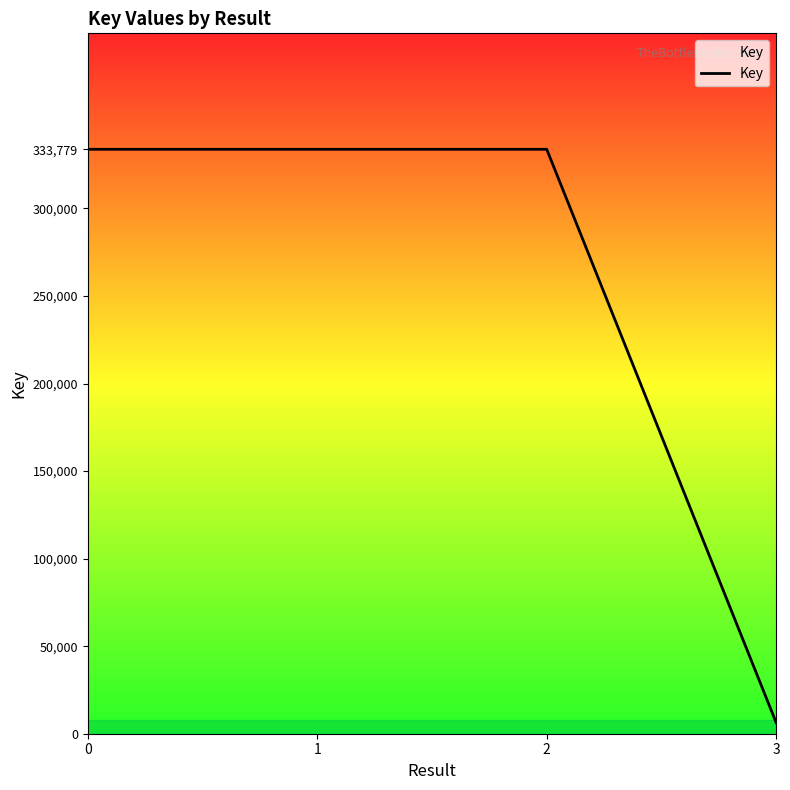

What is the average value?

251909